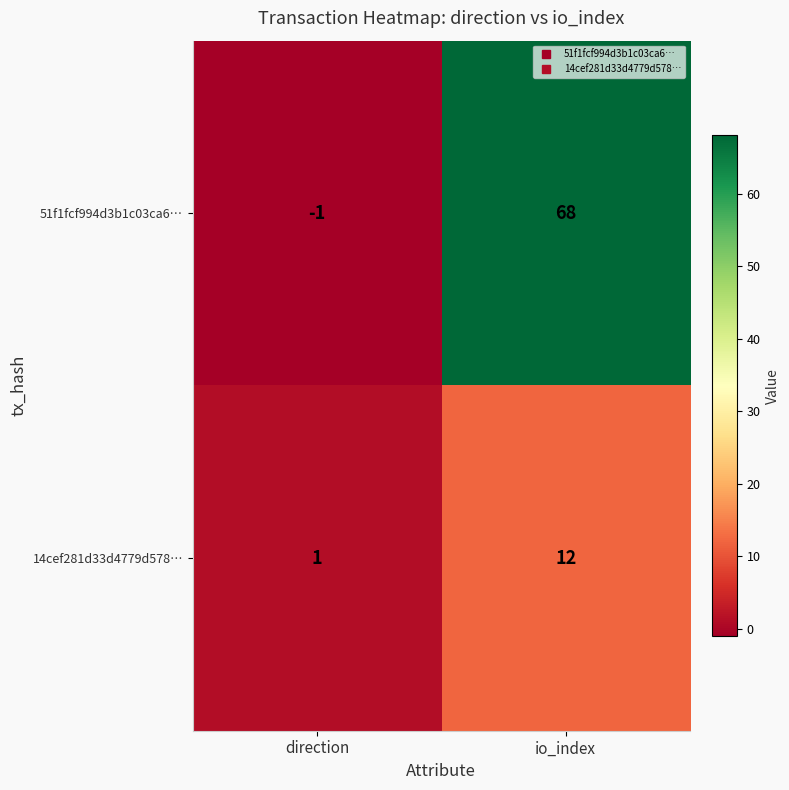

Reading right to left, what are all the values shown in this chart?

51f1fcf994d3b1c03ca6…: 68	-1
14cef281d33d4779d578…: 12	1